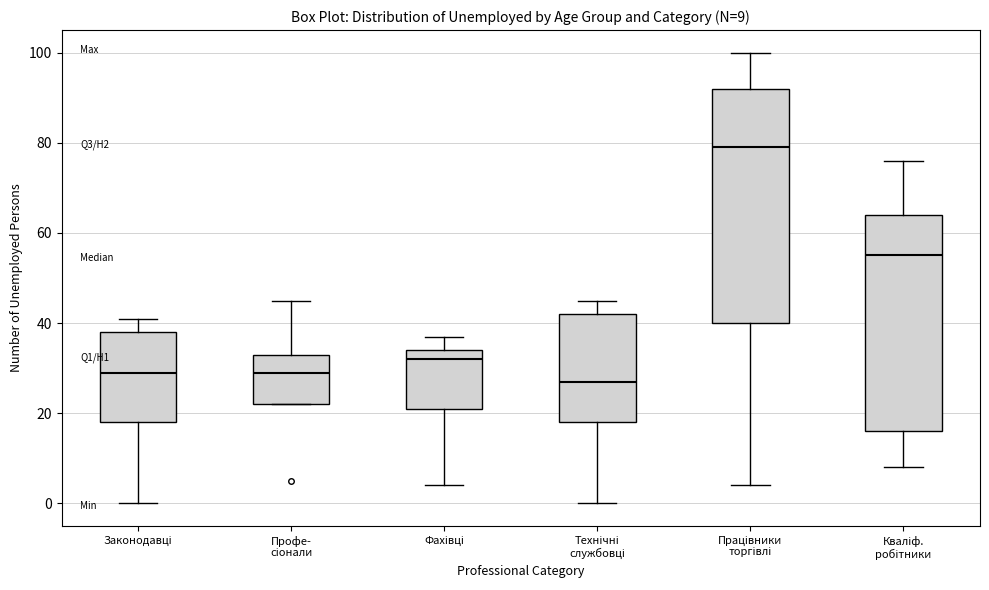

Which box has the lowest median line?

Технічні службовці